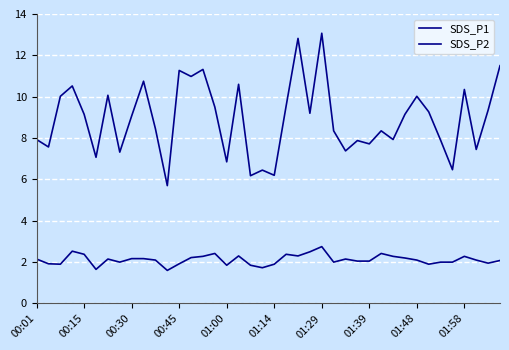

At how many categories does at least one series exceed 12?

2